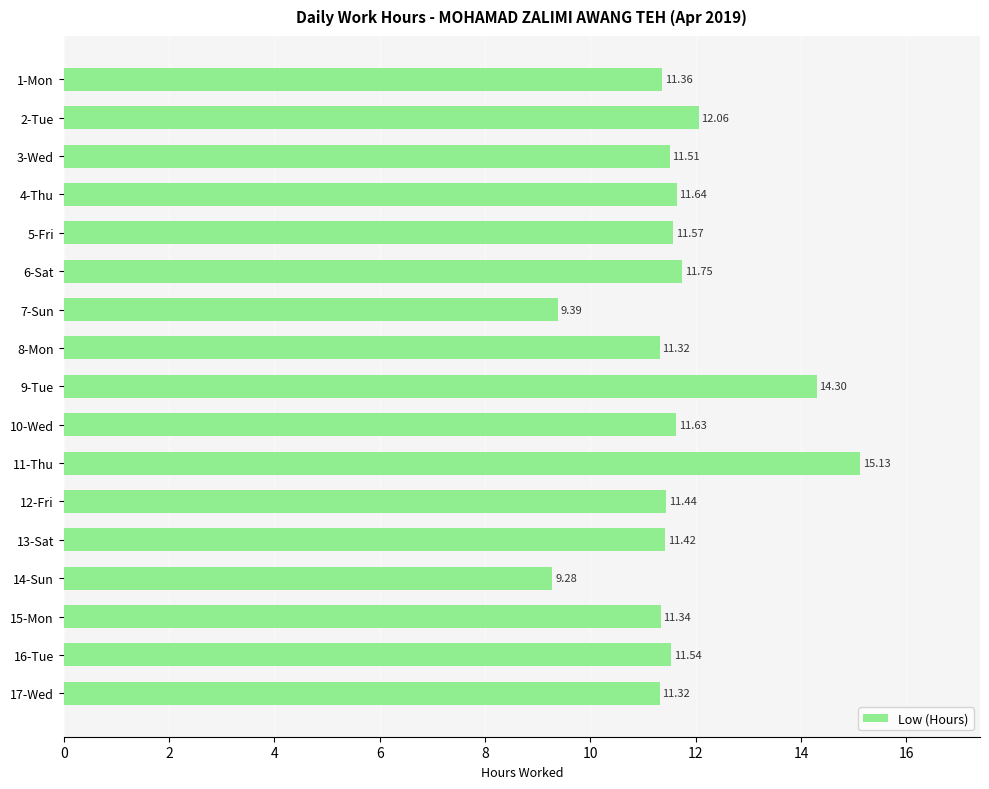

What is the difference between the maximum and second lowest values?

5.7